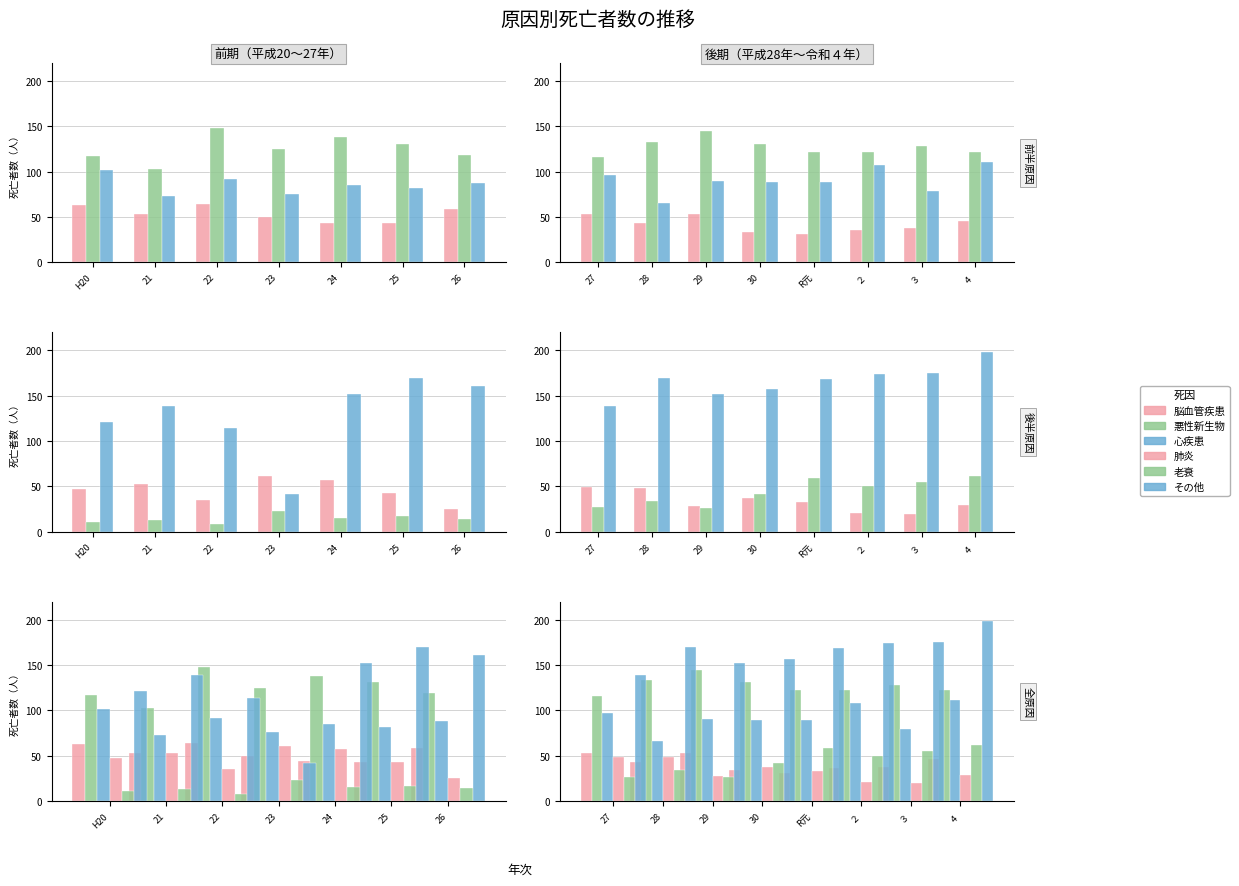

Which series changed the most between 21 and 23?

心疾患